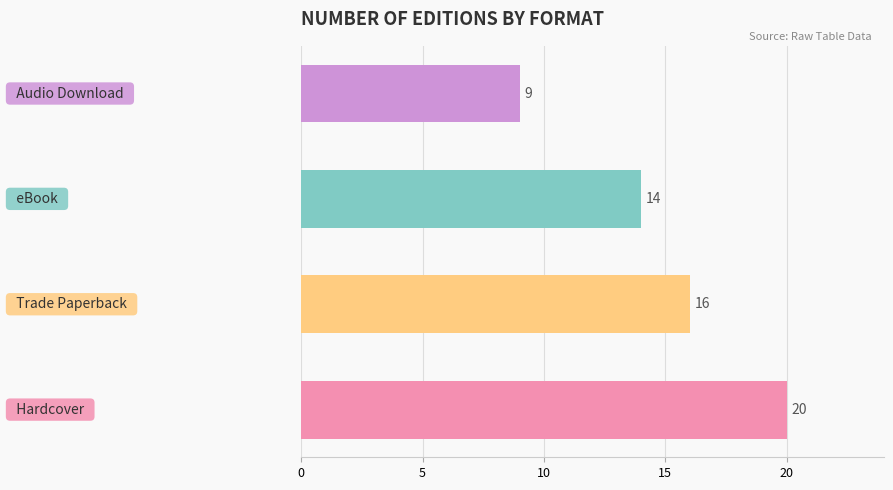

How many distinct data groups are displayed?

1